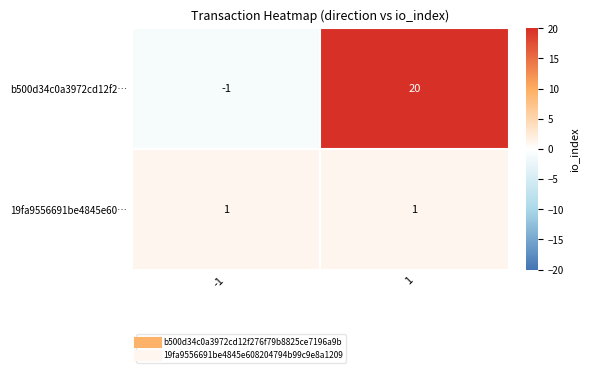

The value of b500d34c0a3972cd12f2… at -1 is 0. True or false?

False